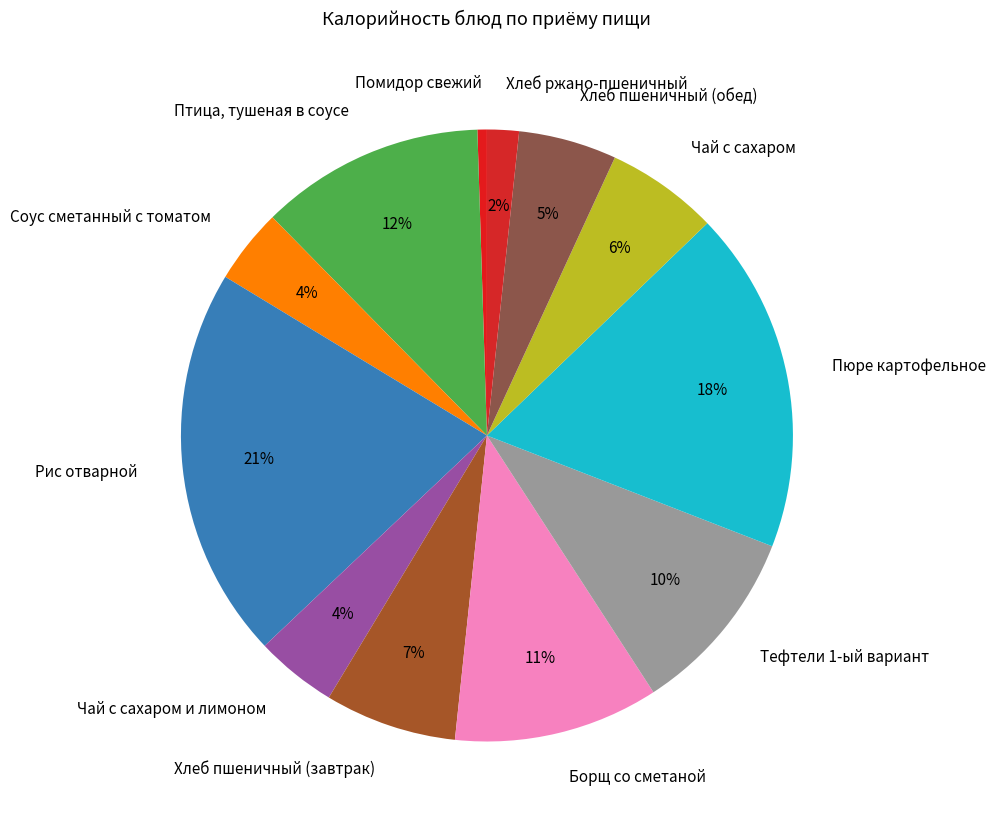

True or false: Чай с сахаром accounts for 6% of the total.

True